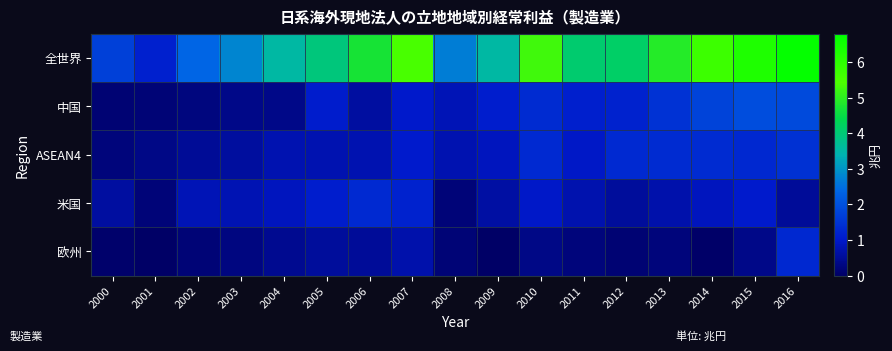

Reading left to right, list all the values displayed in this chart.

全世界: 2000=1.7	2001=1.2	2002=2.4	2003=2.8	2004=3.6	2005=4.0	2006=4.7	2007=5.5	2008=2.7	2009=3.5	2010=5.3	2011=4.1	2012=4.2	2013=4.9	2014=5.7	2015=6.3	2016=6.7
中国: 2000=0.1	2001=0.2	2002=0.2	2003=0.4	2004=0.4	2005=1.1	2006=0.6	2007=1.0	2008=0.8	2009=1.1	2010=1.4	2011=1.1	2012=1.2	2013=1.5	2014=1.8	2015=2.0	2016=1.9
ASEAN4: 2000=0.2	2001=0.3	2002=0.5	2003=0.6	2004=0.8	2005=0.8	2006=0.8	2007=1.0	2008=0.8	2009=0.9	2010=1.3	2011=1.0	2012=1.3	2013=1.3	2014=1.3	2015=1.3	2016=1.4
米国: 2000=0.6	2001=0.2	2002=0.8	2003=0.8	2004=0.9	2005=1.1	2006=1.3	2007=1.2	2008=0.2	2009=0.6	2010=1.0	2011=0.7	2012=0.5	2013=0.7	2014=0.9	2015=1.0	2016=0.5
欧州: 2000=0.1	2001=0.0	2002=0.2	2003=0.3	2004=0.4	2005=0.5	2006=0.5	2007=0.7	2008=0.2	2009=0.0	2010=0.3	2011=0.2	2012=0.1	2013=0.2	2014=0.0	2015=0.4	2016=1.3